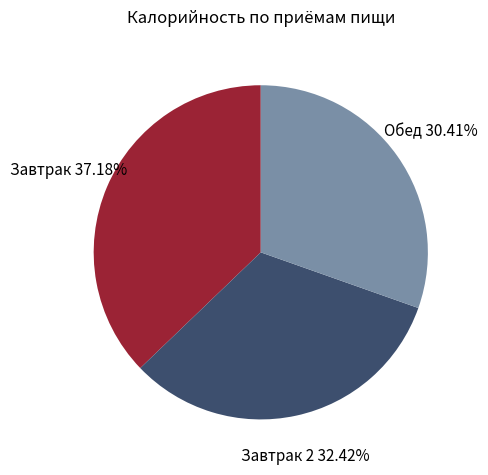

Between Завтрак 2 and Завтрак, which is larger?

Завтрак